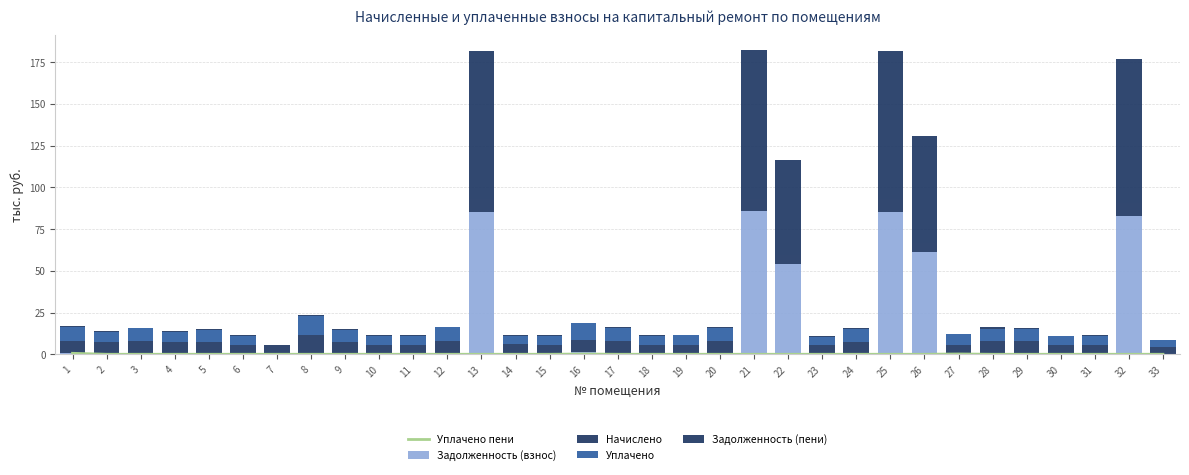

The Уплачено series shows 7.5 at 3. True or false?

True